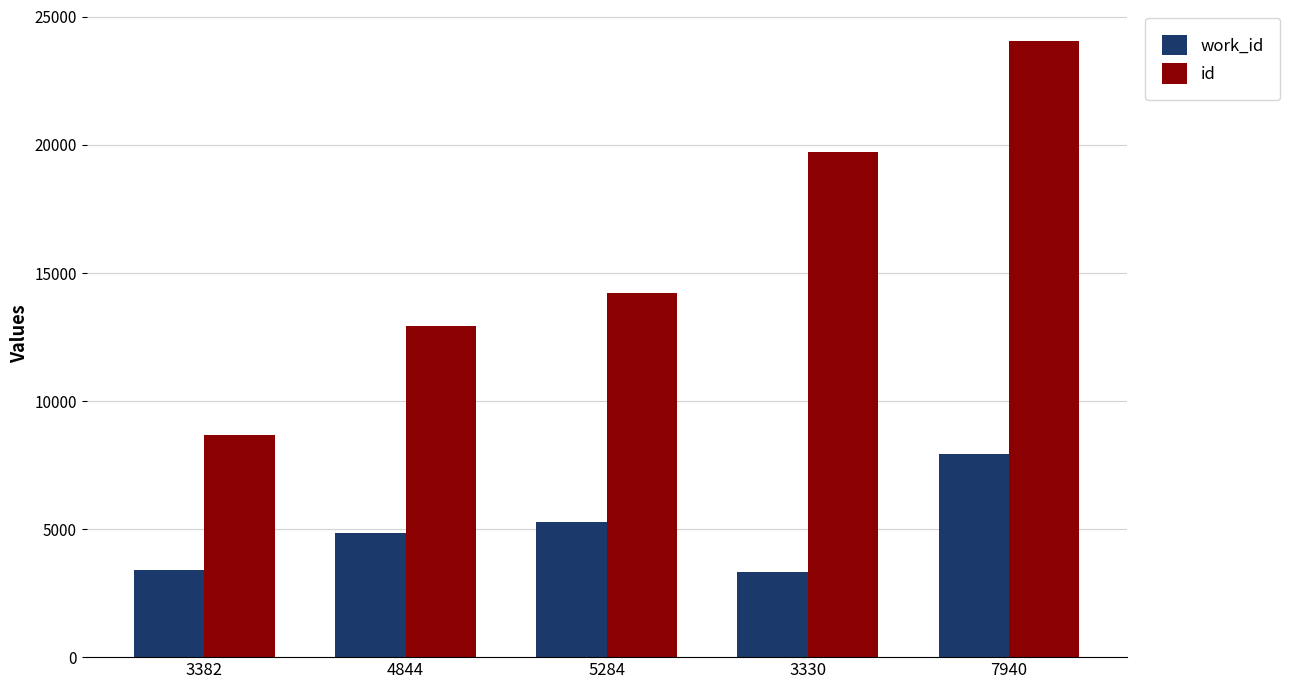

What is the label of the 3rd bar from the left?

5284